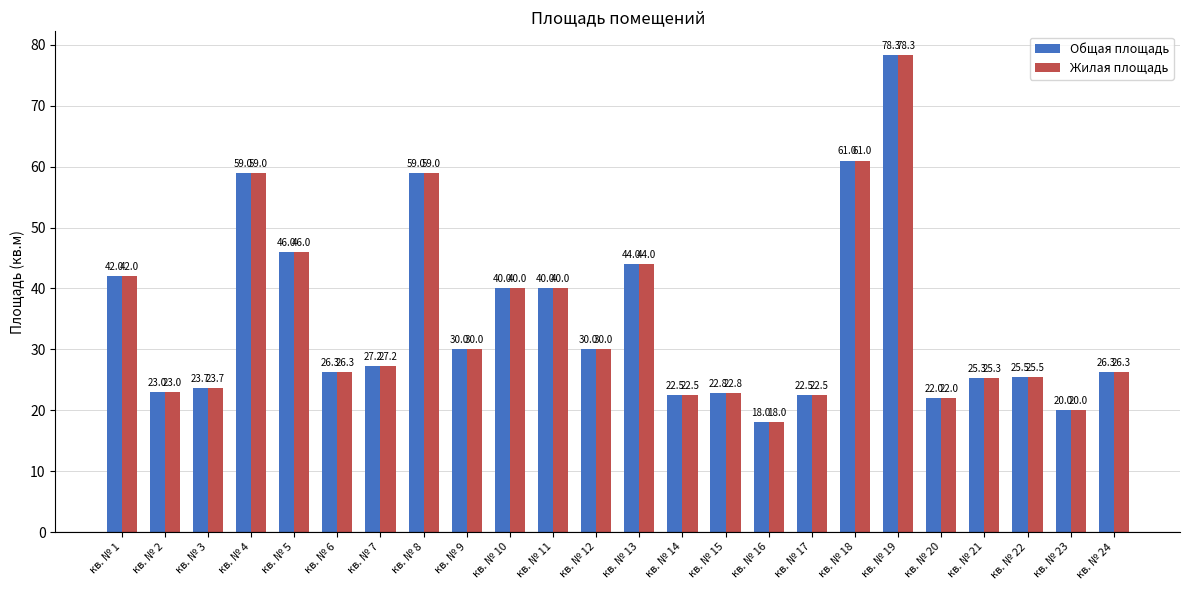

What is the value of the Жилая площадь bar at the 12th from the left?

30.0